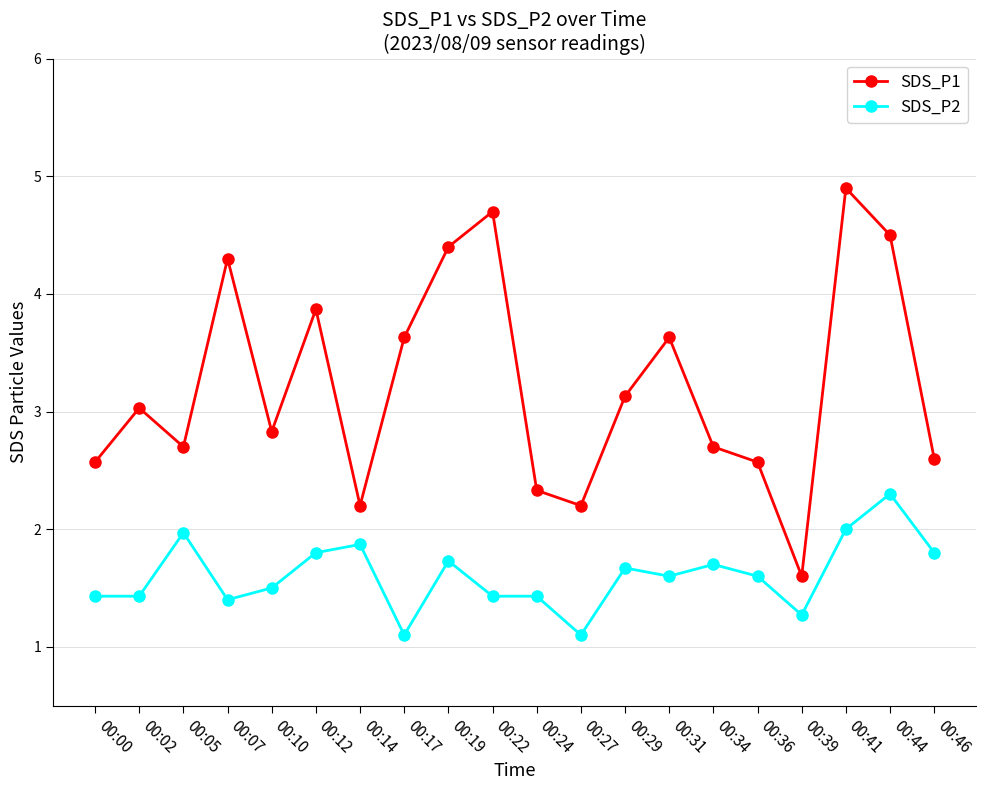

How many lines are shown in the chart?

2